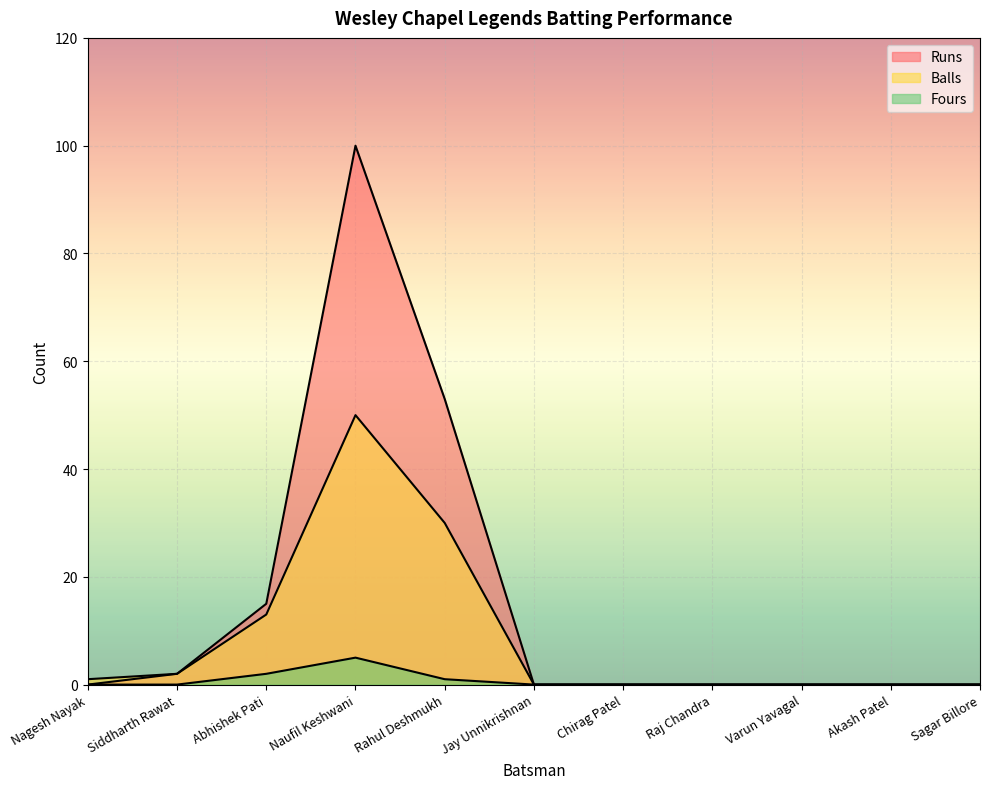

The Fours series shows 3 at Raj Chandra. True or false?

False